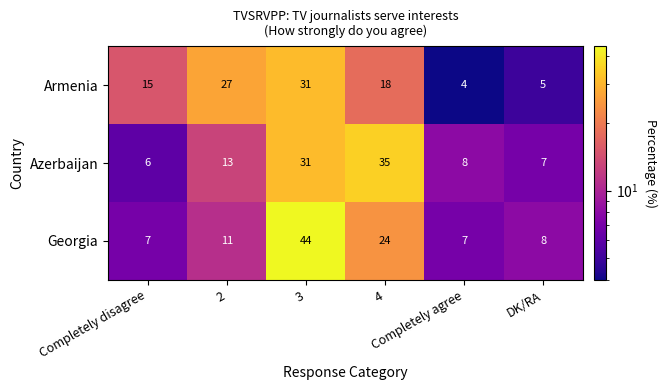

Which series has the largest range (max minus min)?

Georgia